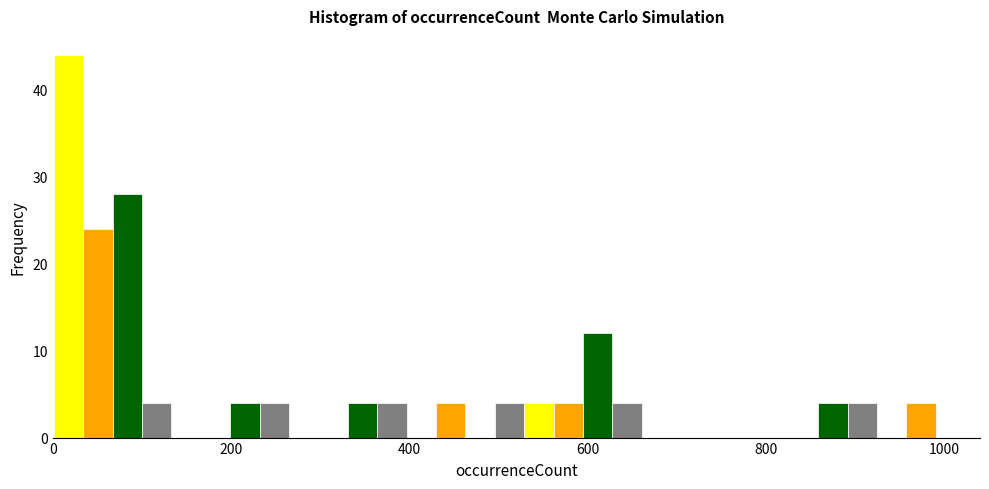

Around what value on the x-axis is the tallest bar? Give the approximate position of its centre, as read against the axis.

20